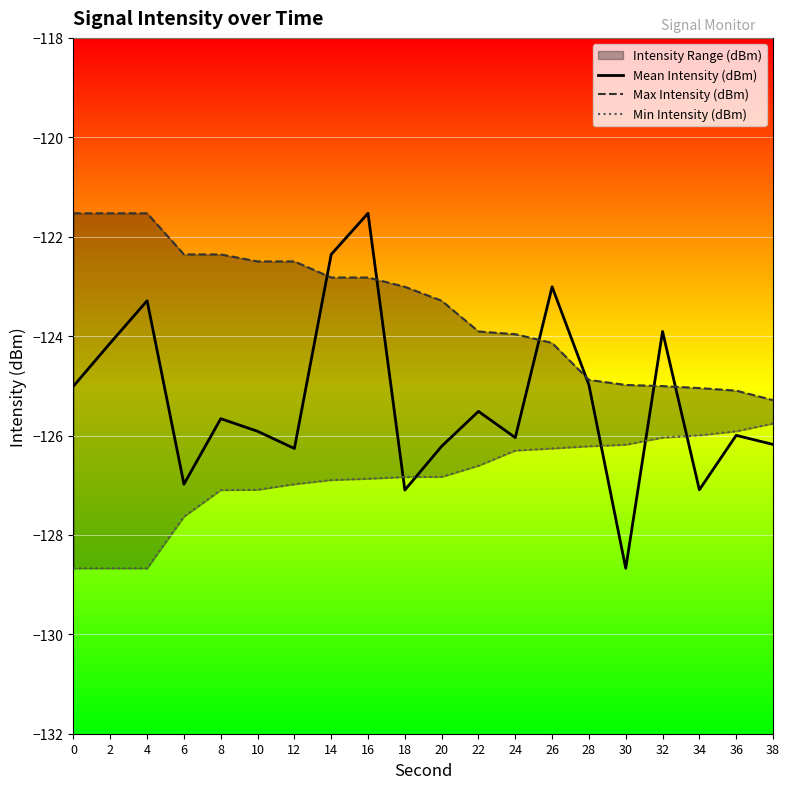

Which series has the largest range (max minus min)?

Mean Intensity (dBm)